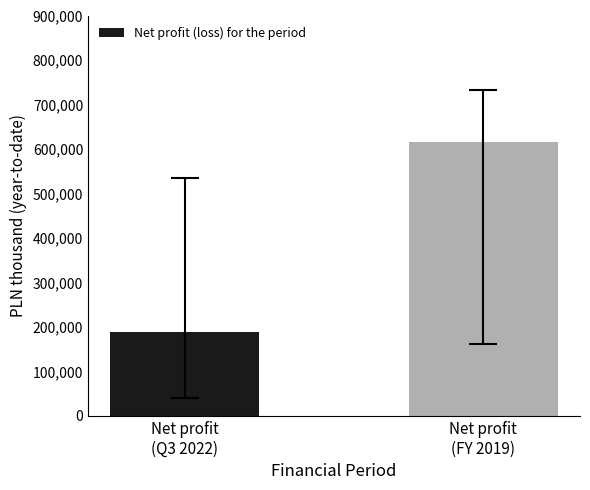

Reading left to right, what are all the values shown in this chart?

Net profit
(Q3 2022)=188812	Net profit
(FY 2019)=614694